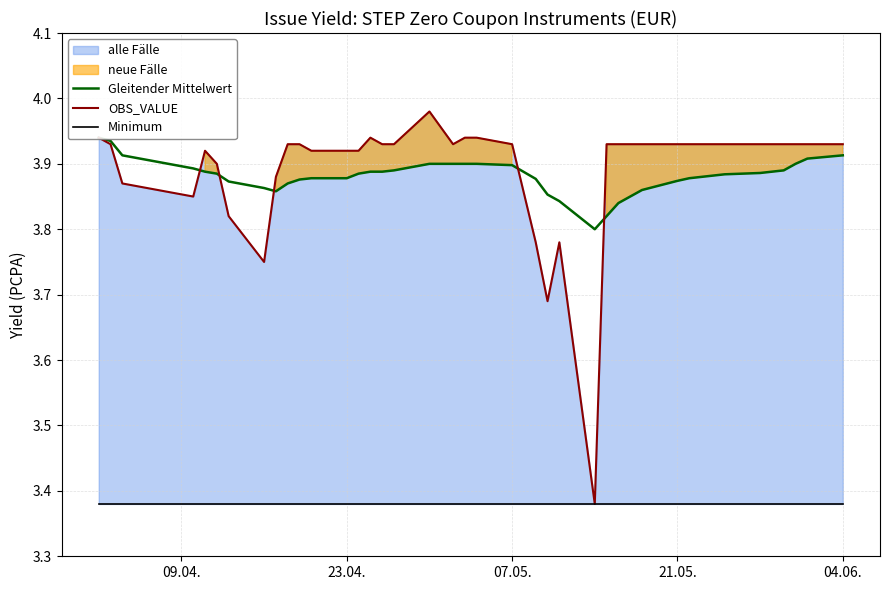

Rank the series by their maximum value, from lowest to highest.

Minimum, Gleitender Mittelwert, OBS_VALUE